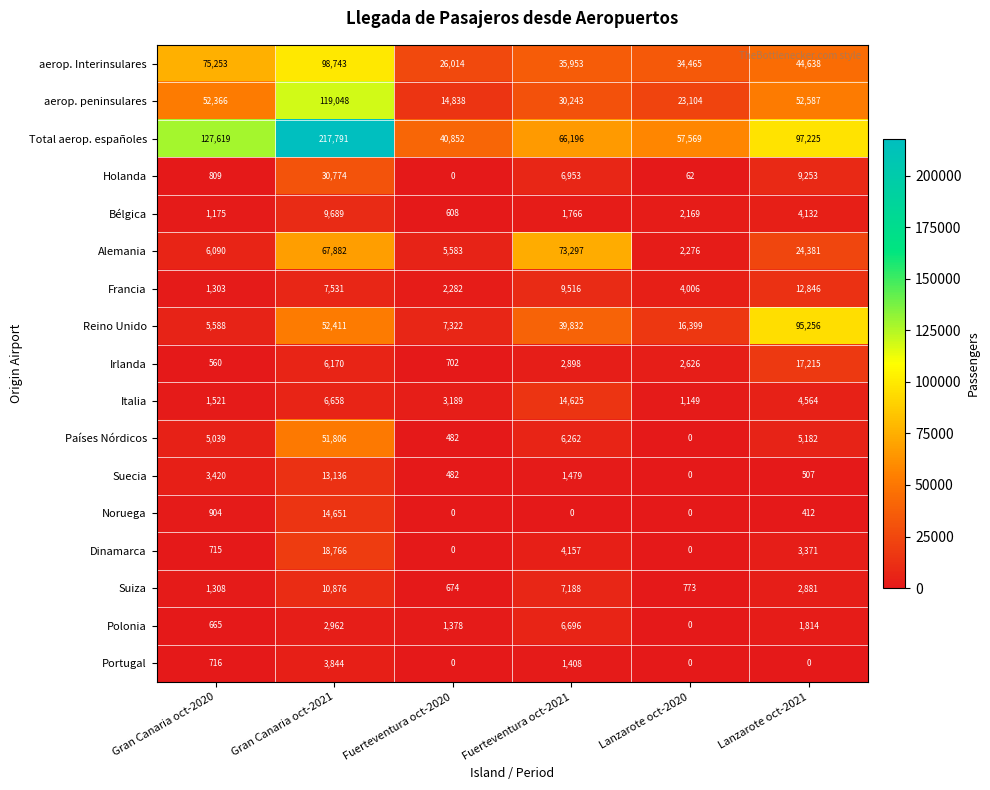

What is the greatest value displayed?

217791